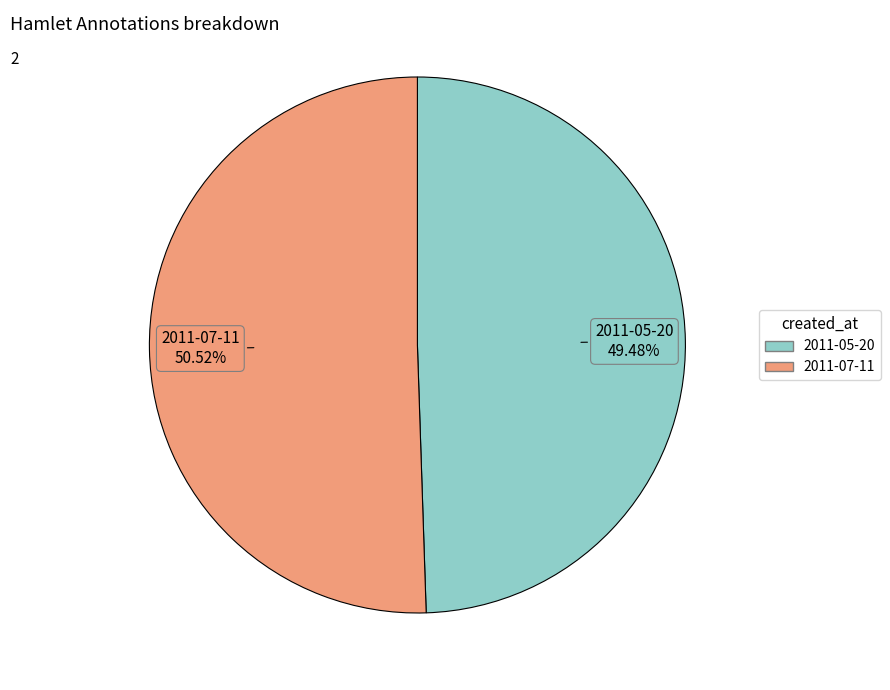

Combined, what portion of the pie is 2011-07-11 and 2011-05-20?

100.0%